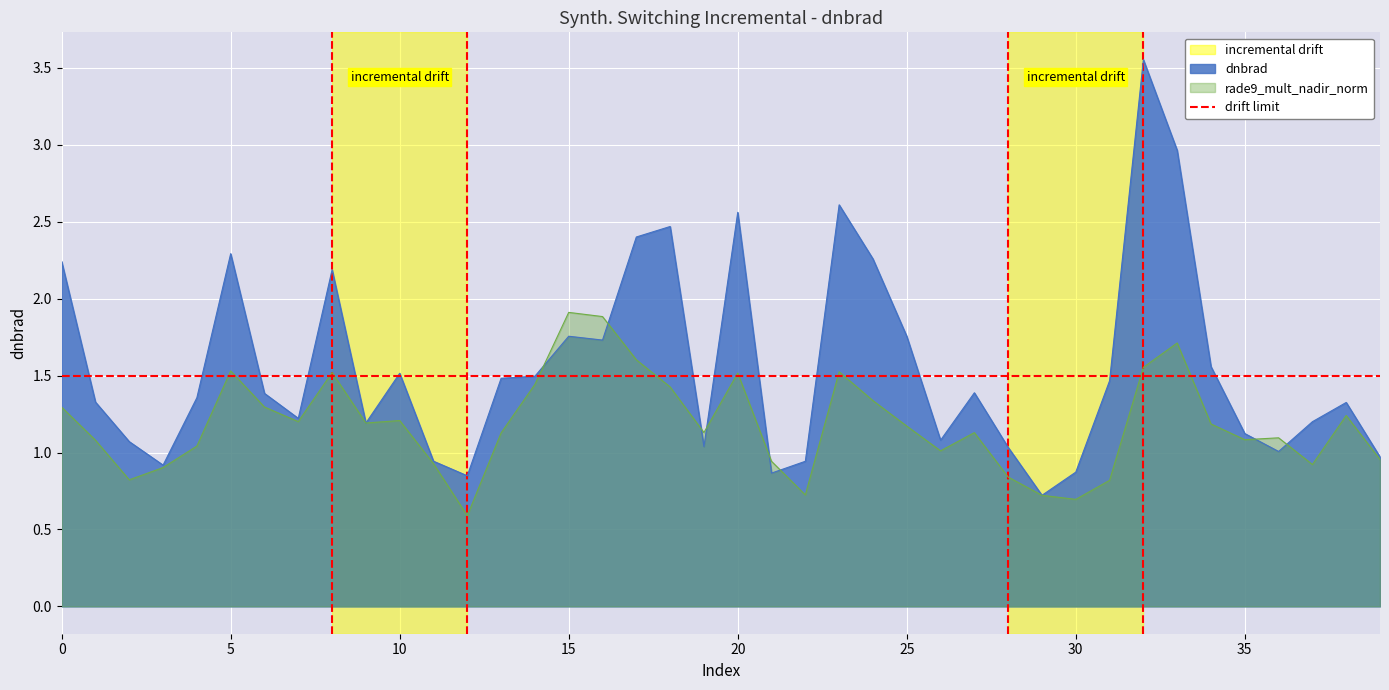

The value of dnbrad at 30 is 0.9. True or false?

True